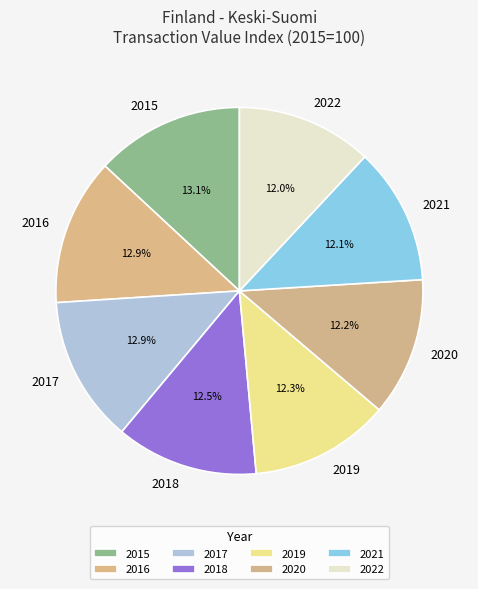

What percentage do 2022 and 2017 together represent?

24.9%